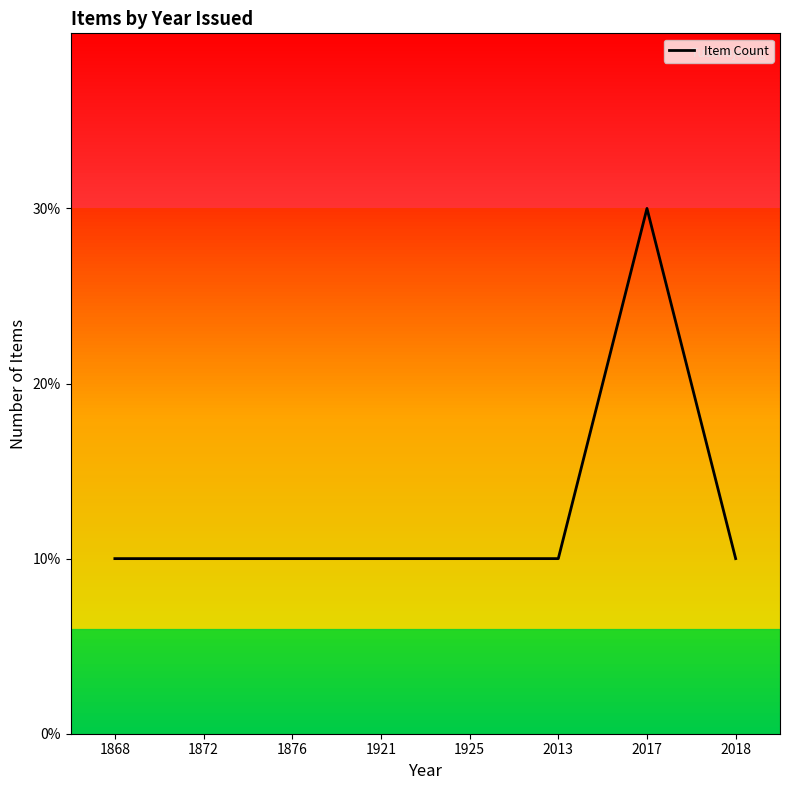

Reading right to left, extract all data points from this chart.

2018=1	2017=3	2013=1	1925=1	1921=1	1876=1	1872=1	1868=1